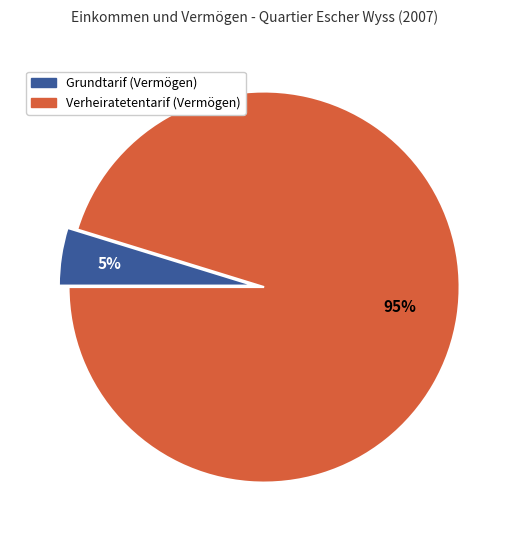

To the nearest percent, what is the difference between the largest and smallest slice percentages?

90%